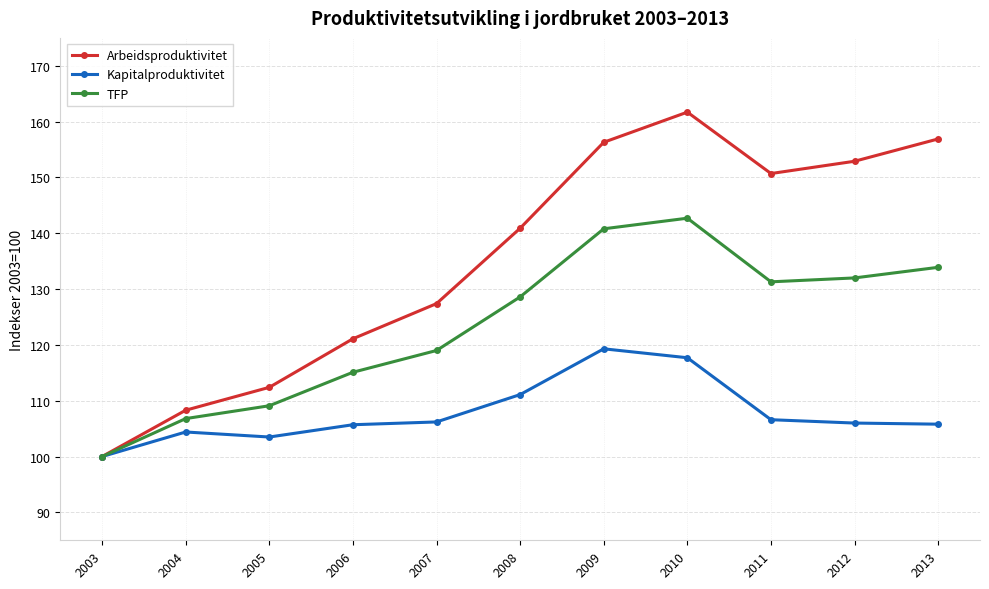

True or false: TFP has a value of 201.8 at 2011.

False